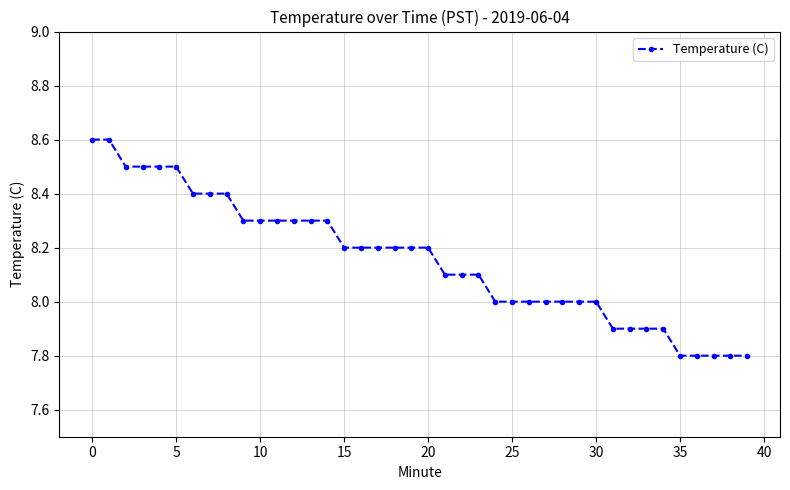

What is the minimum value shown in the chart?

7.8